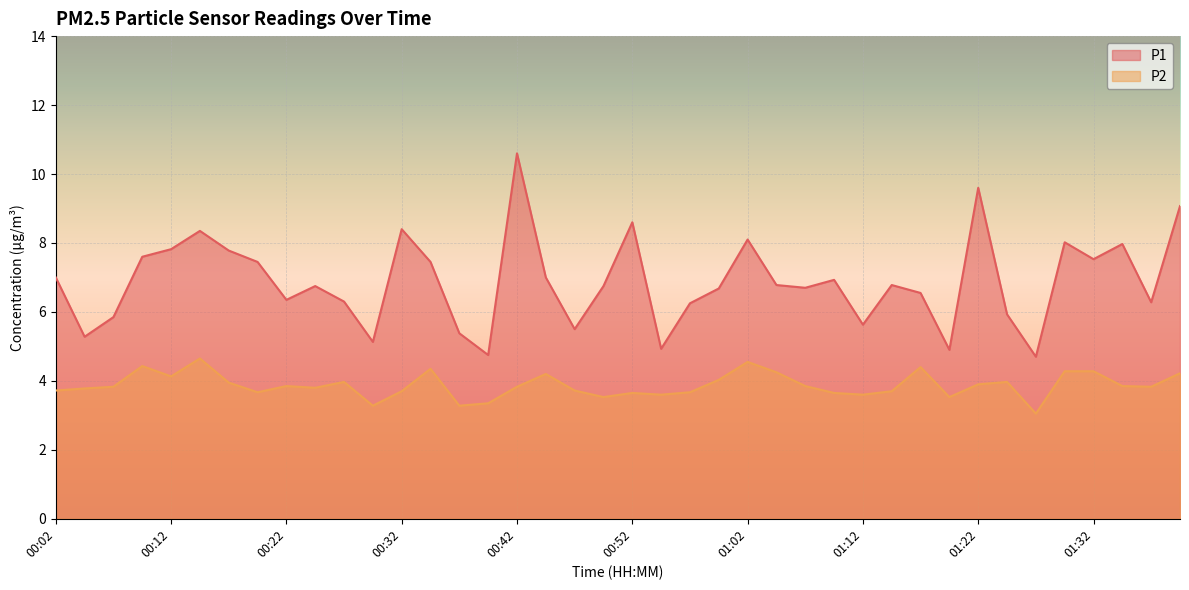

Is it true that P2 equals 3.7 at 00:02?

True